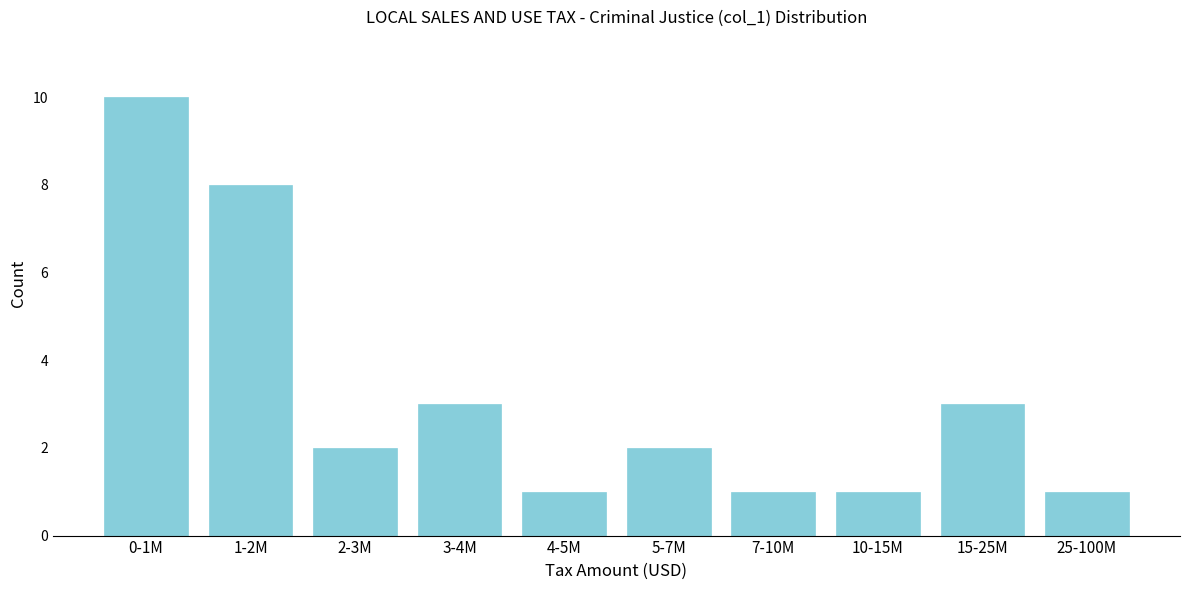

Reading right to left, extract all data points from this chart.

1	3	1	1	2	1	3	2	8	10